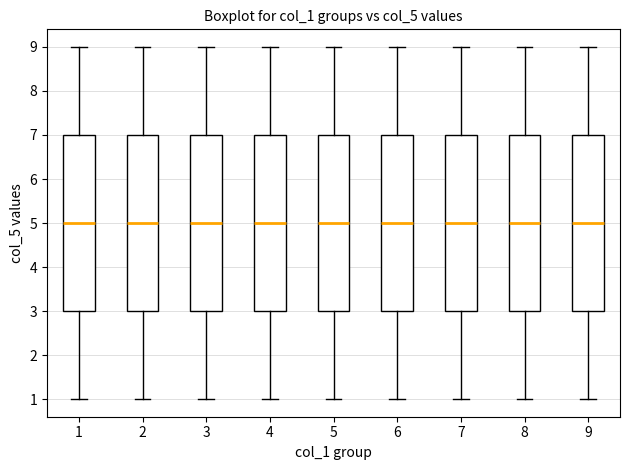

Reading left to right, read every box against the y-axis: the position of its median line, the range the box covers, and the ends of its whiskers. The values are not printed on the chart, so give them approximately, as read against the axis.

1: median 5, box 3 to 7, whiskers 1 to 9
2: median 5, box 3 to 7, whiskers 1 to 9
3: median 5, box 3 to 7, whiskers 1 to 9
4: median 5, box 3 to 7, whiskers 1 to 9
5: median 5, box 3 to 7, whiskers 1 to 9
6: median 5, box 3 to 7, whiskers 1 to 9
7: median 5, box 3 to 7, whiskers 1 to 9
8: median 5, box 3 to 7, whiskers 1 to 9
9: median 5, box 3 to 7, whiskers 1 to 9